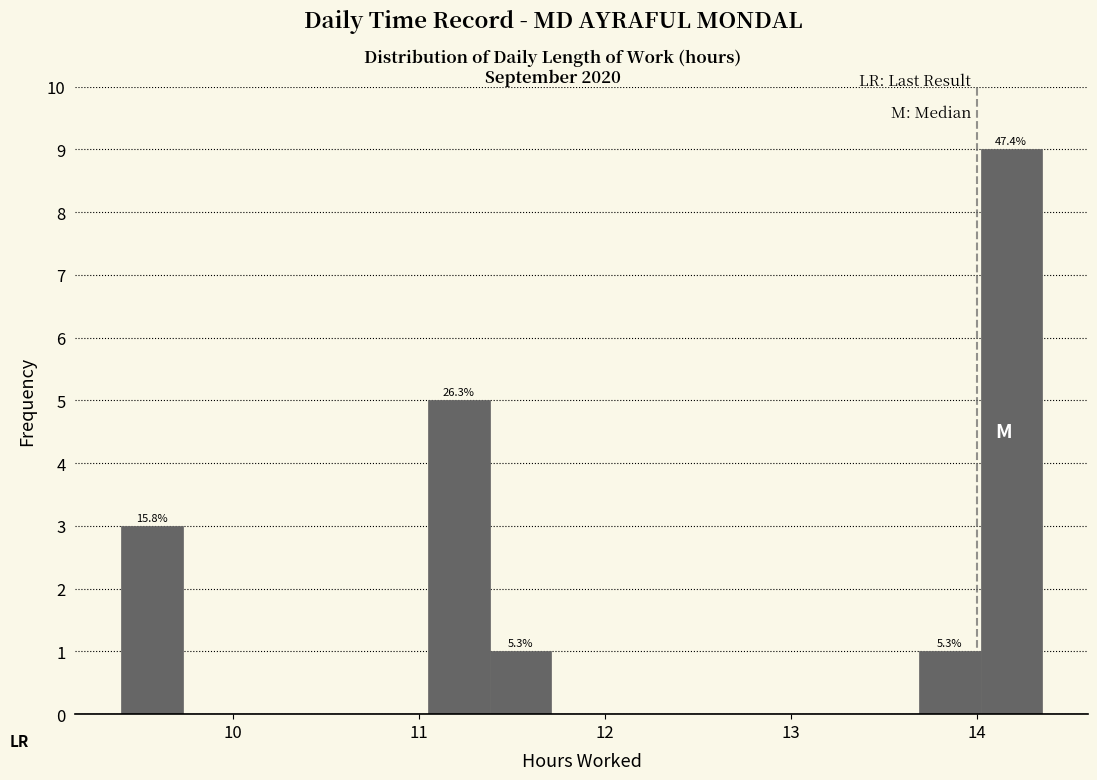

Around what value on the x-axis is the tallest bar? Give the approximate position of its centre, as read against the axis.

14.2